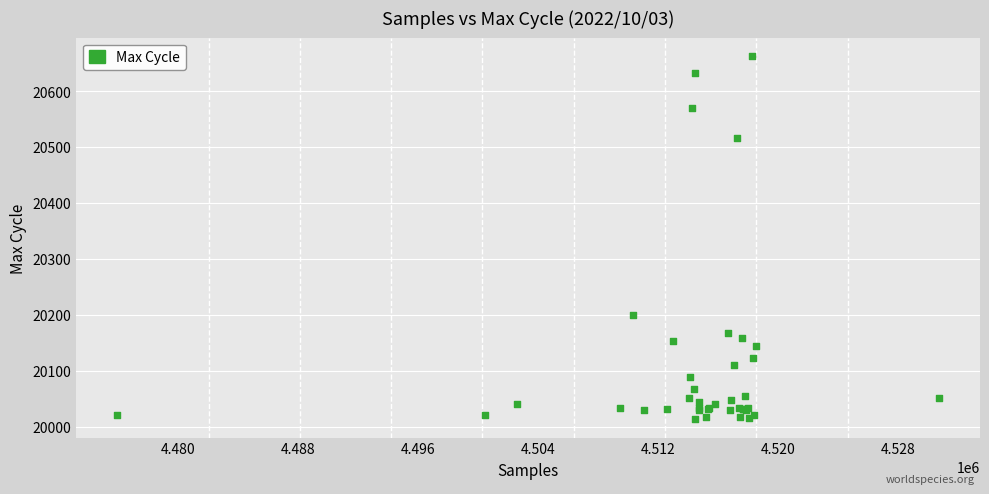

What Y value in the scatter plot is closest to 20338?

20199